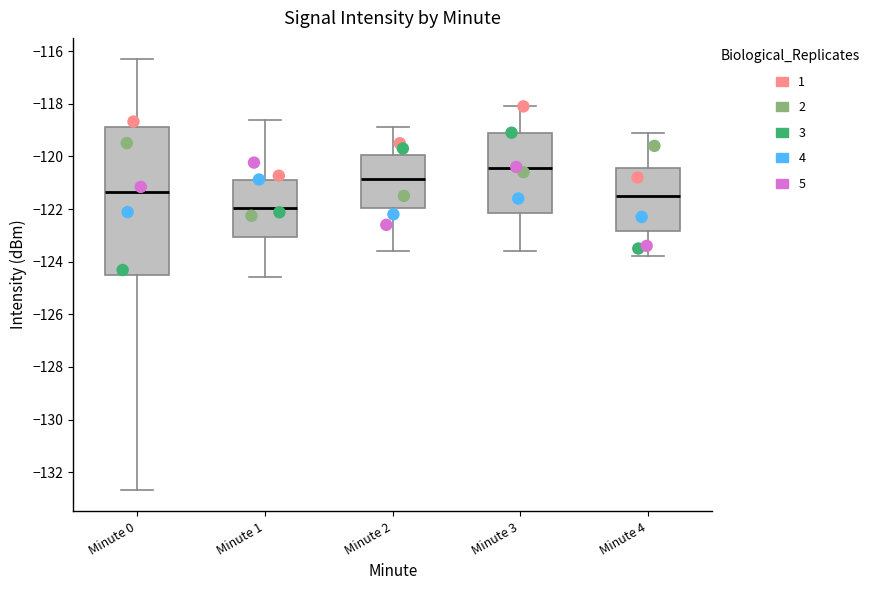

Reading left to right, read every box against the y-axis: the position of its median line, the range the box covers, and the ends of its whiskers. The values are not printed on the chart, so give them approximately, as read against the axis.

Minute 0: median -121.4, box -124.6 to -118.8, whiskers -132.6 to -116.4
Minute 1: median -122.0, box -123.0 to -121.0, whiskers -124.6 to -118.6
Minute 2: median -120.8, box -122.0 to -120.0, whiskers -123.6 to -118.8
Minute 3: median -120.4, box -122.2 to -119.2, whiskers -123.6 to -118.0
Minute 4: median -121.4, box -122.8 to -120.4, whiskers -123.8 to -119.0